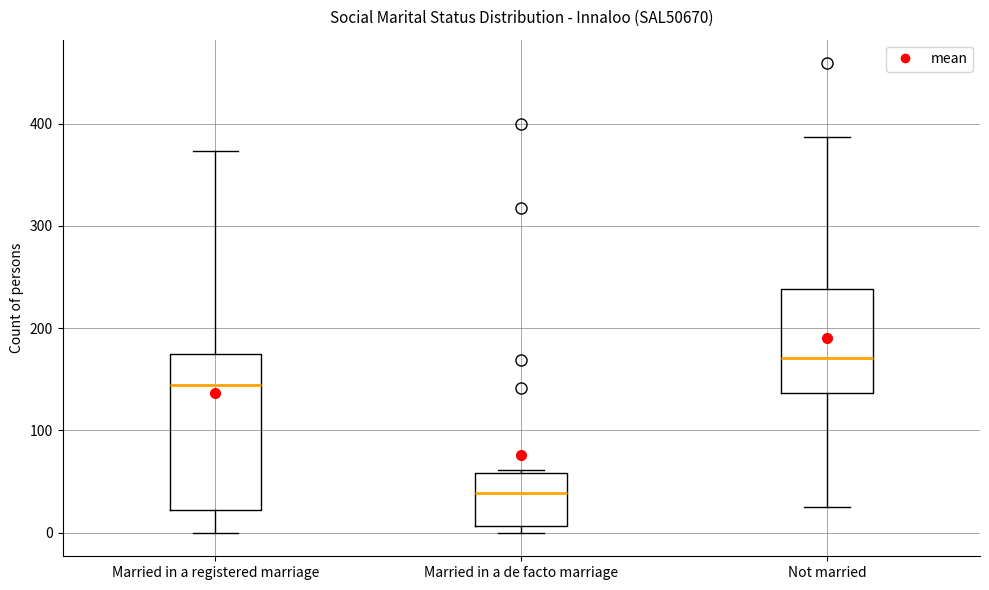

Reading left to right, transcribe this box plot: for each box, give where its median line is, the range the box spans, and where its two whiskers end, as read against the y-axis. The values are not printed on the chart, so give them approximately, as read against the axis.

Married in a registered marriage: median 140, box 20 to 170, whiskers 0 to 370
Married in a de facto marriage: median 40, box 10 to 60, whiskers 0 to 60
Not married: median 170, box 140 to 240, whiskers 30 to 390